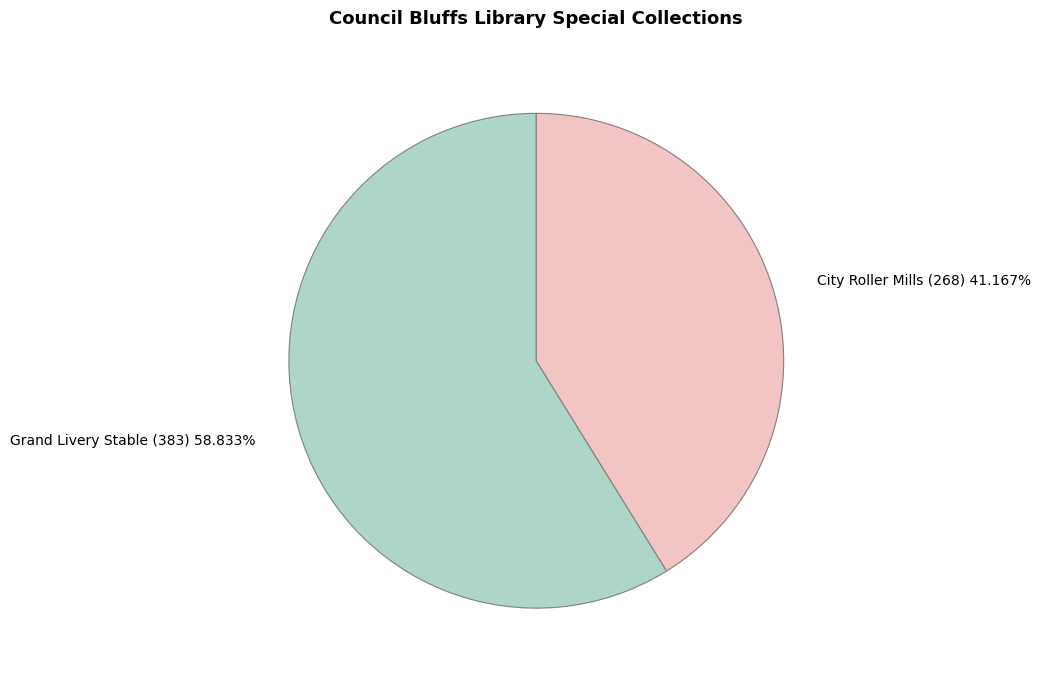

The City Roller Mills (268) slice represents 48% of the pie. True or false?

False